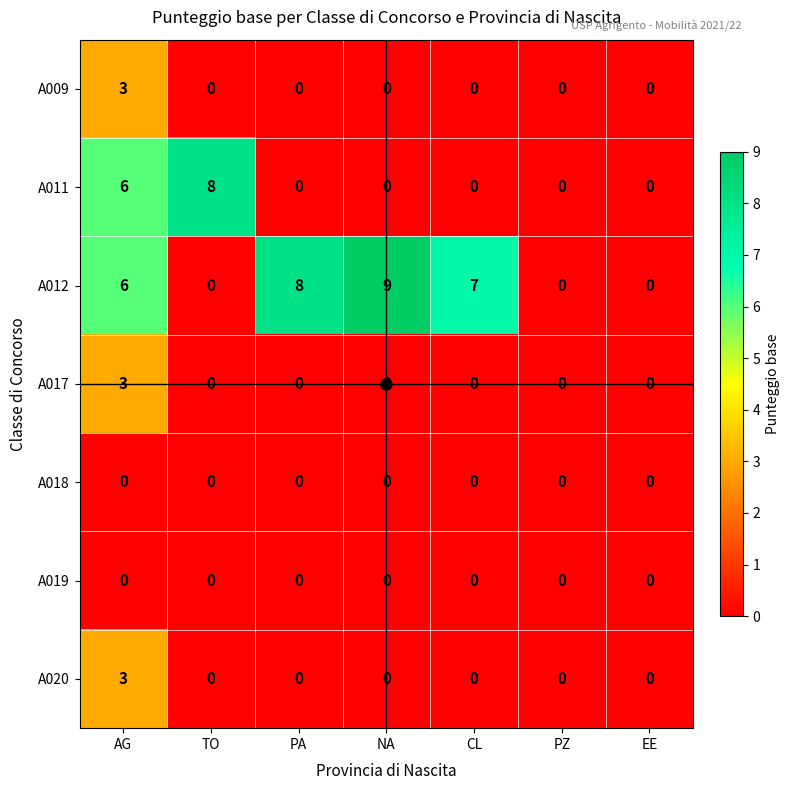

At which category is the sum across all series the highest?

AG